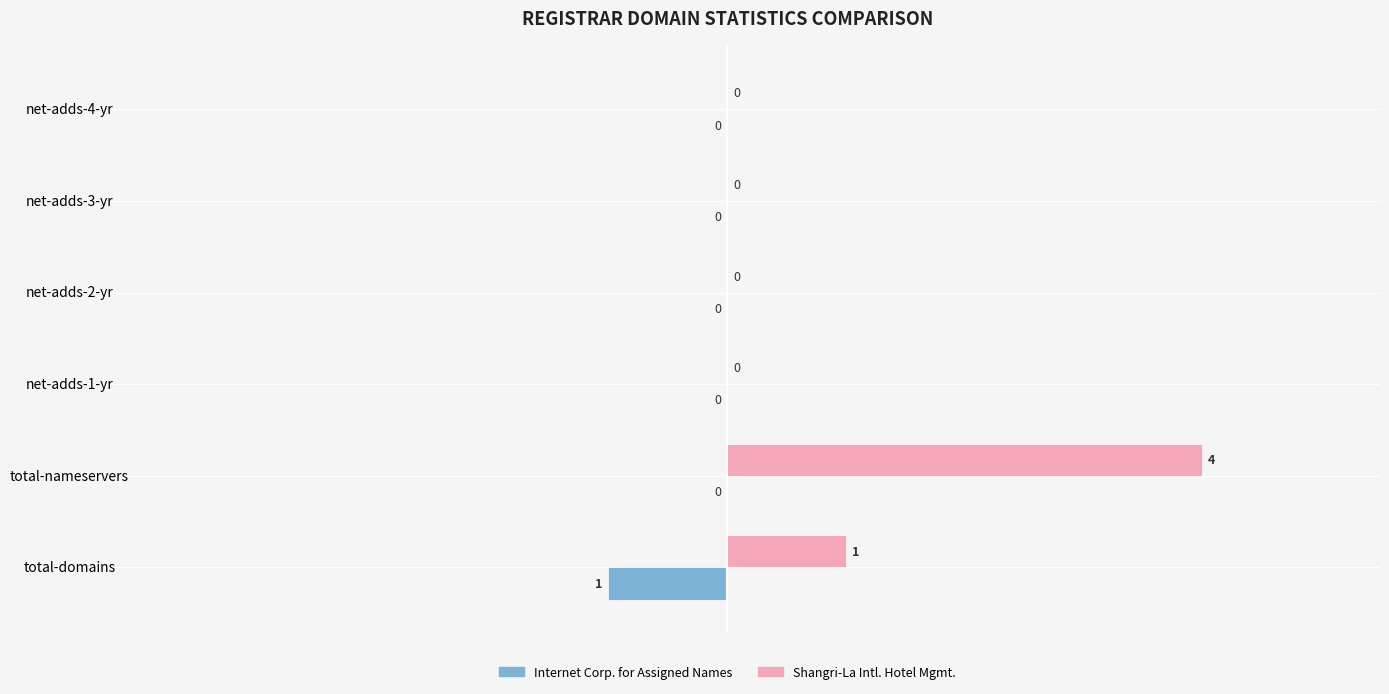

What is the total value across all series at total-nameservers?

4